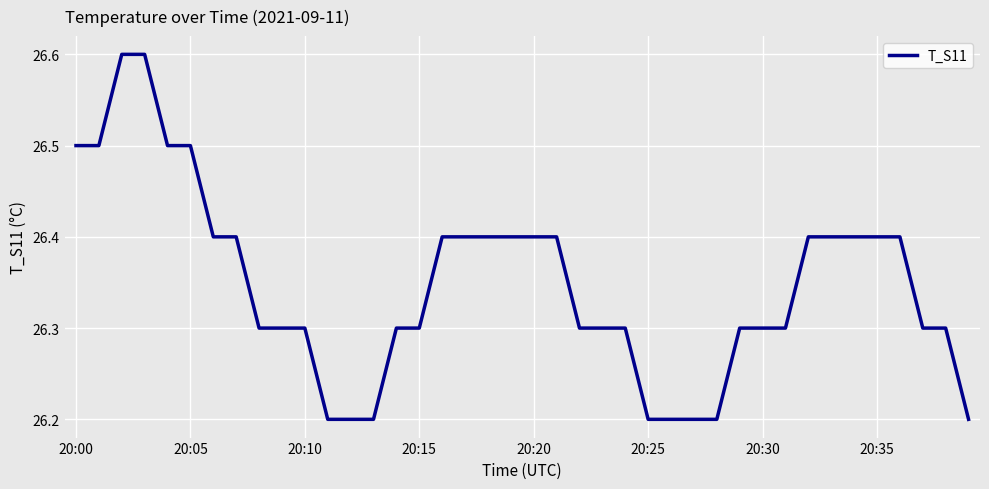

What is the difference between the maximum and minimum values?

0.4